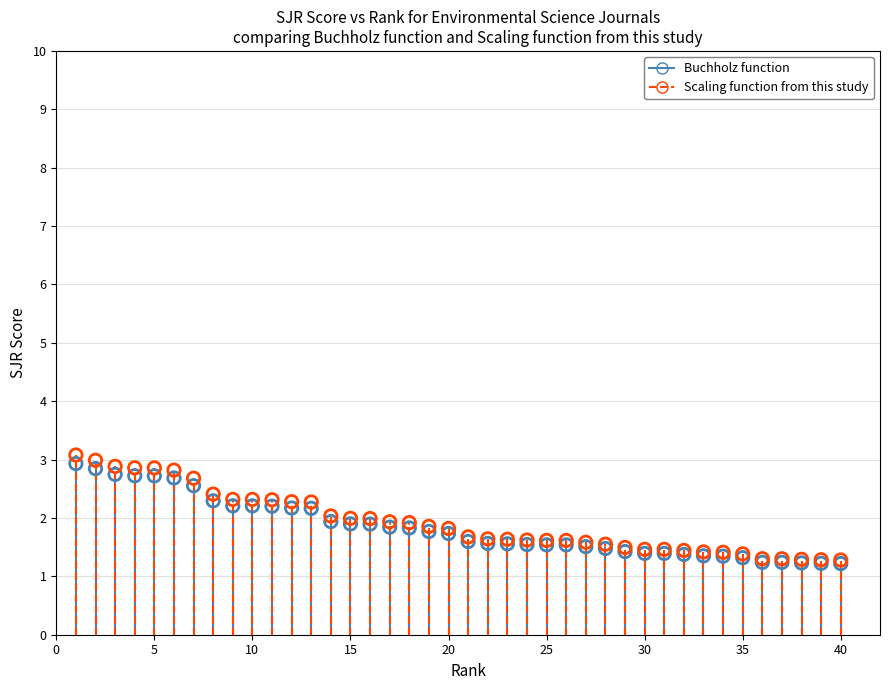

What are all the series names shown in the legend?

Buchholz function, Scaling function from this study